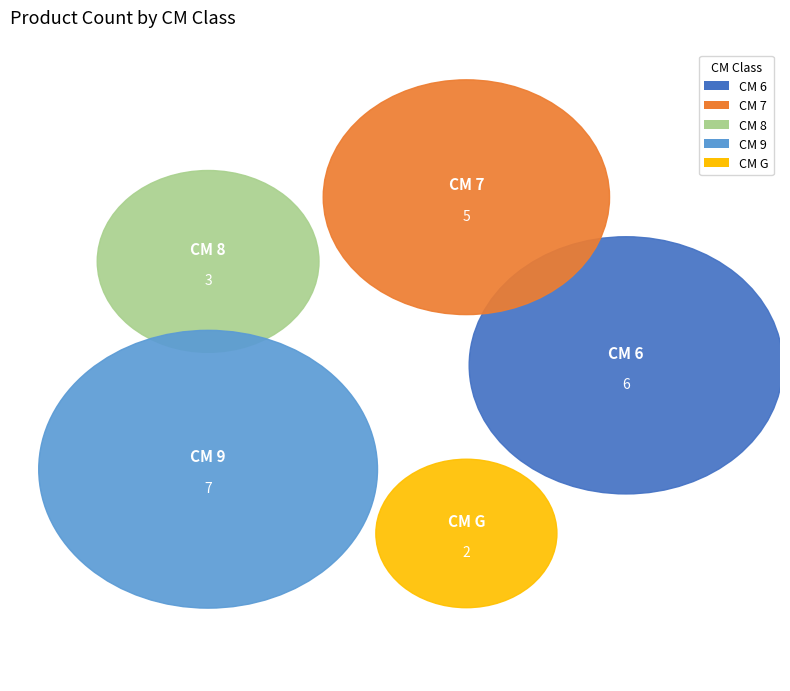

Is 8 the majority of the pie?

No